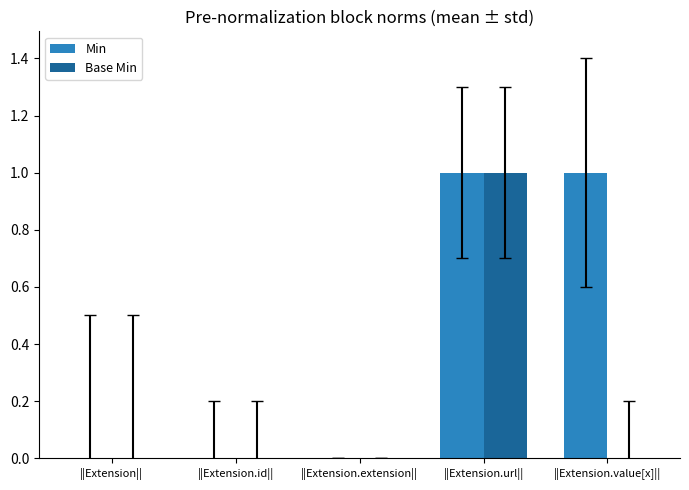

What is the total value across all series at ||Extension.url||?

2